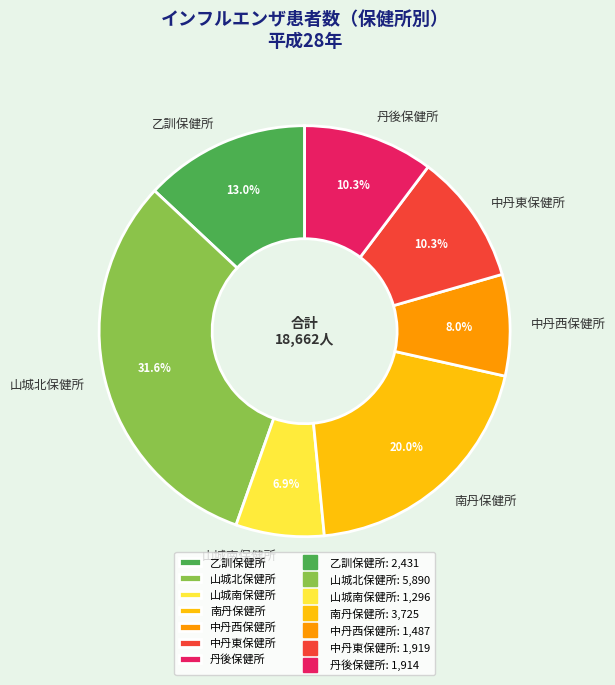

True or false: 山城北保健所 accounts for 32% of the total.

True